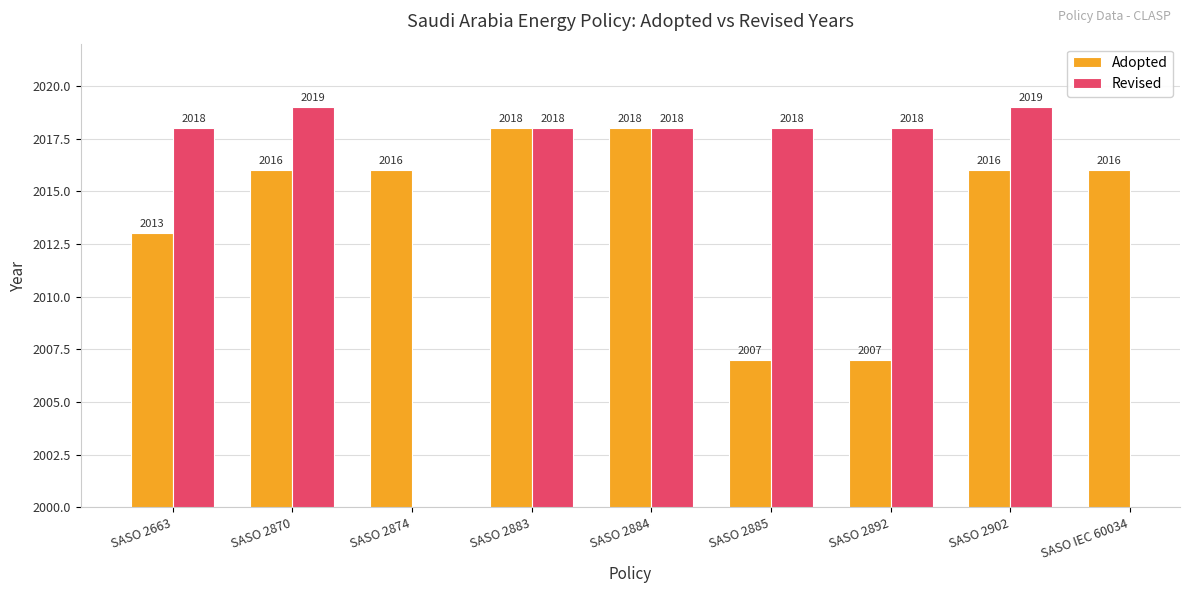

What is the difference between the maximum and minimum values in the Adopted series?

11